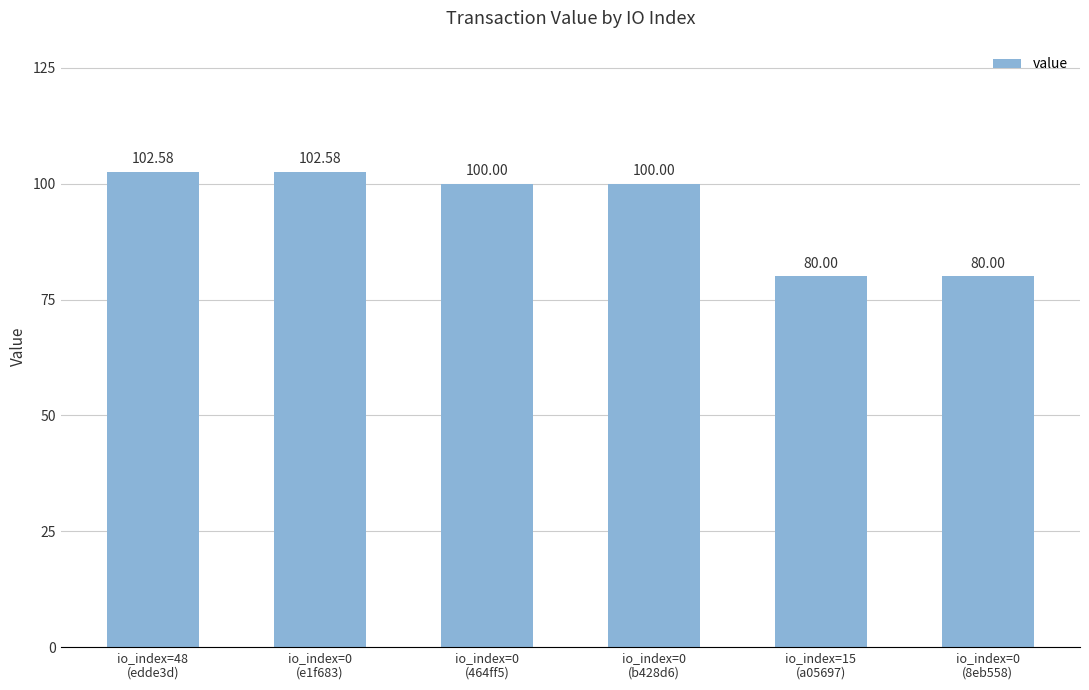

What is the label of the 6th bar from the right?

io_index=48
(edde3d)